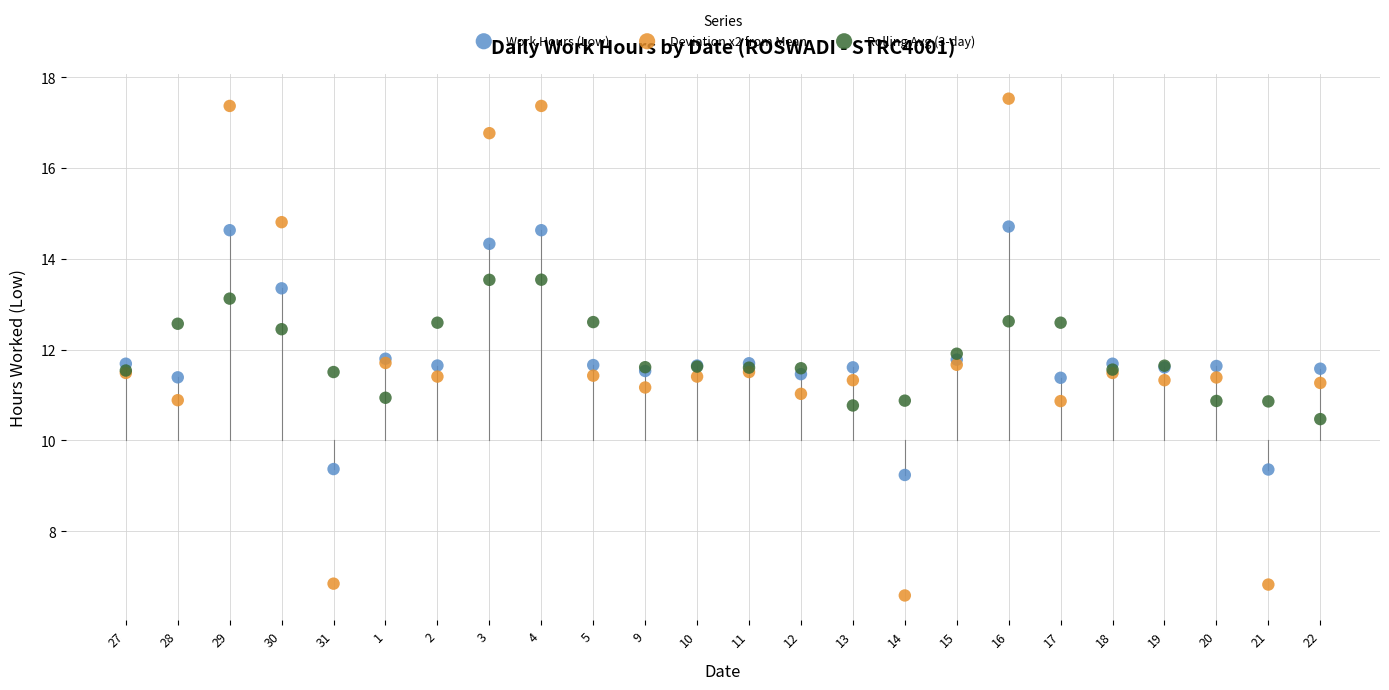

Which series contains the highest Y value?

Deviation x2 from Mean